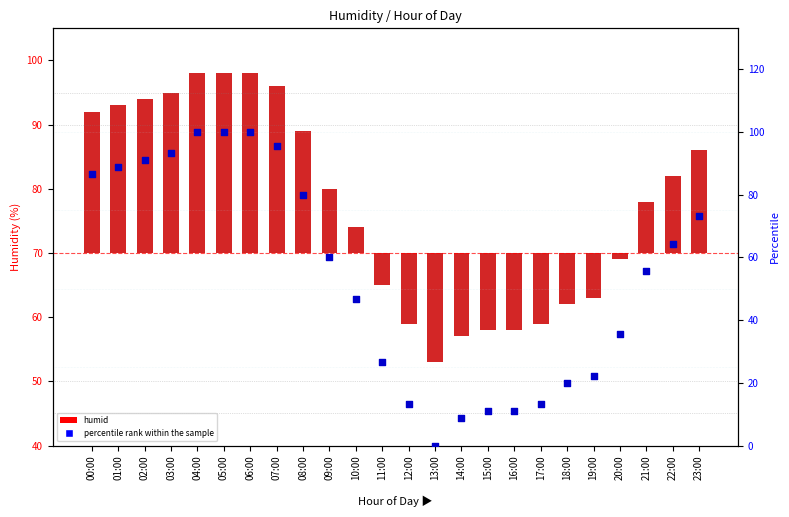

Which series contains the lowest Y value?

humid